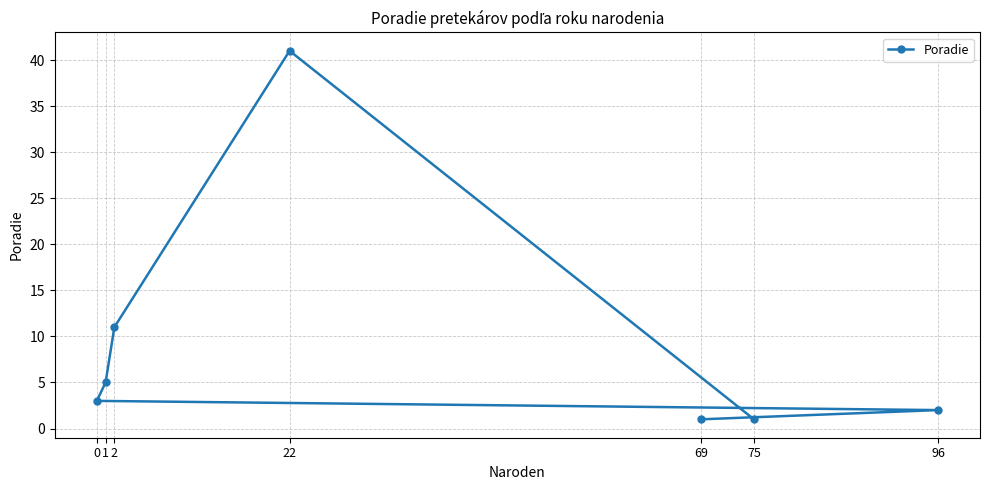

What is the approximate value at 0, to the nearest 5?

5